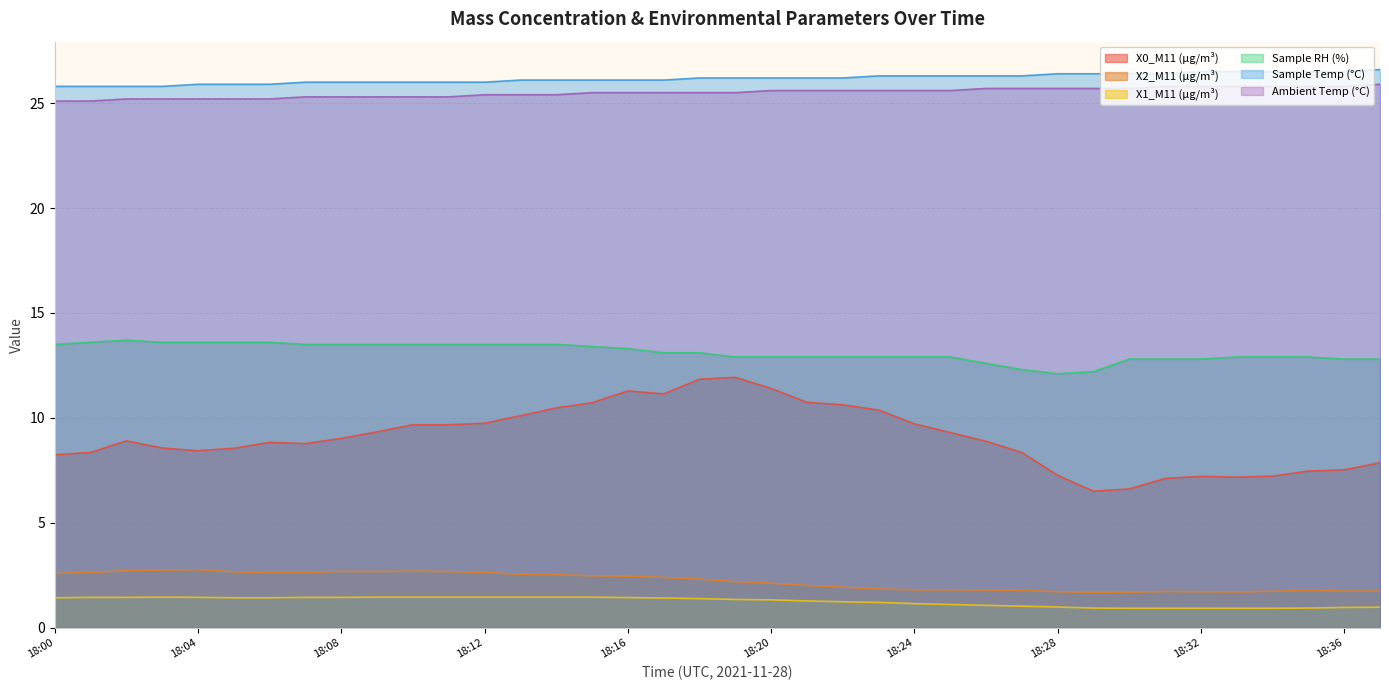

Rank the series by their maximum value, from highest to lowest.

Sample Temp (°C), Ambient Temp (°C), Sample RH (%), X0_M11 (μg/m³), X2_M11 (μg/m³), X1_M11 (μg/m³)